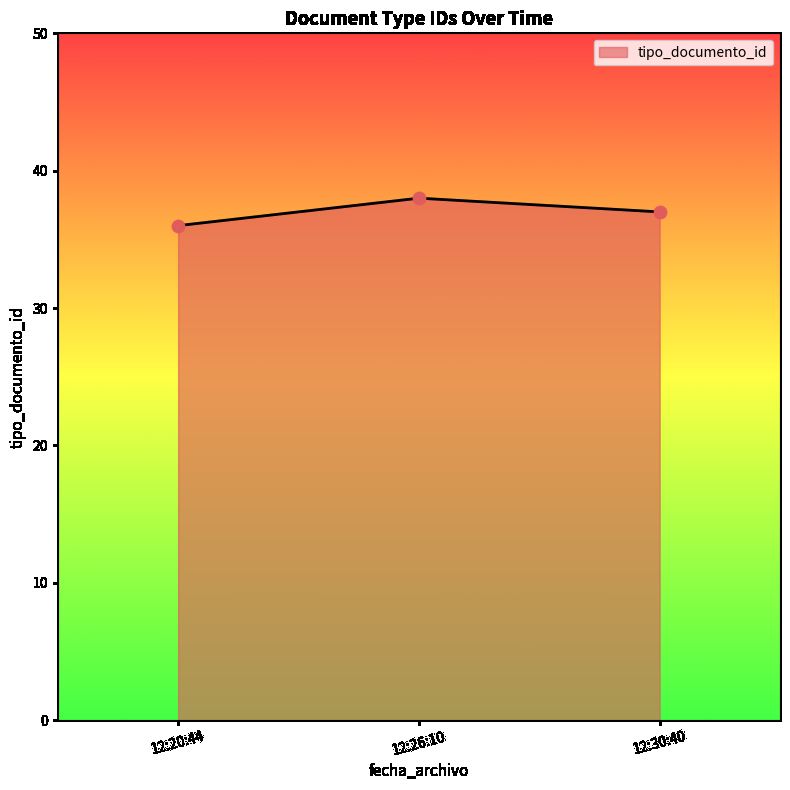

What is the change in value from 12:20:44 to 12:30:40?

+1